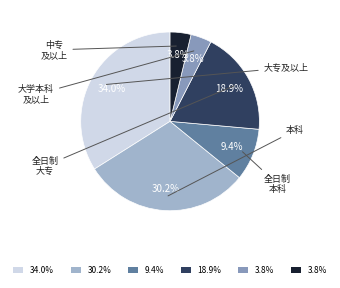

How many slices are in this pie chart?

6